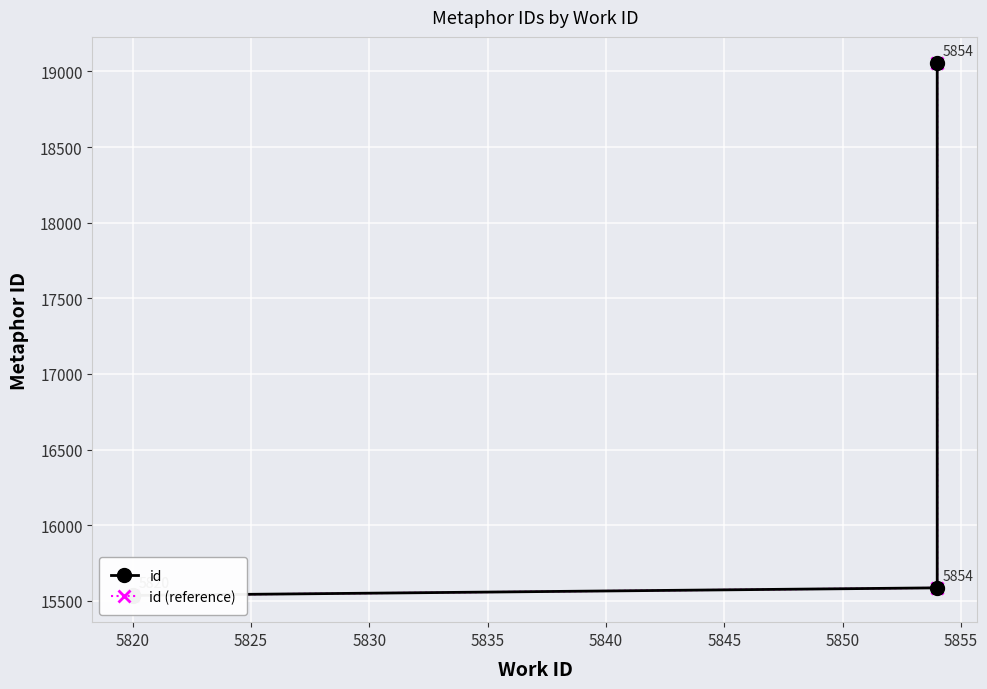

What is the total value across all series at 5825?

31172